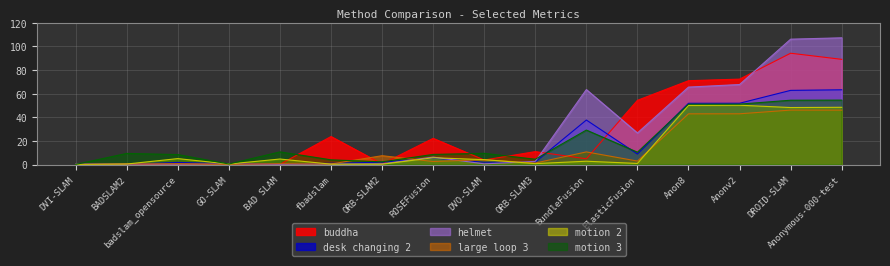

In motion 3, how many points are higher than both neighbors (excluding endpoints)?

4